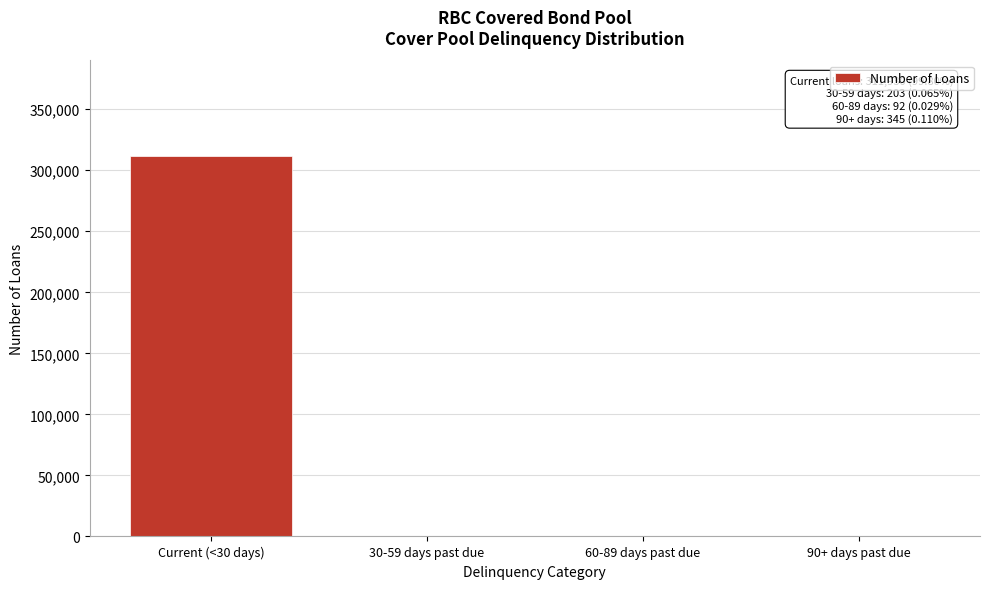

The value at Current (<30 days) is 311930. True or false?

True